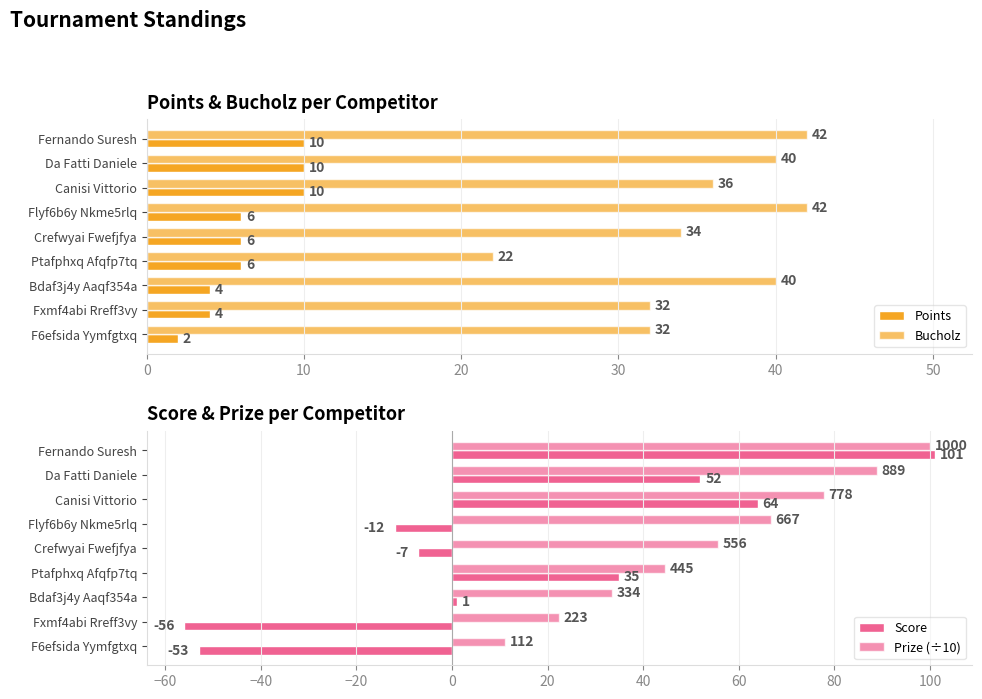

How many values in the Bucholz series are below 36?

4